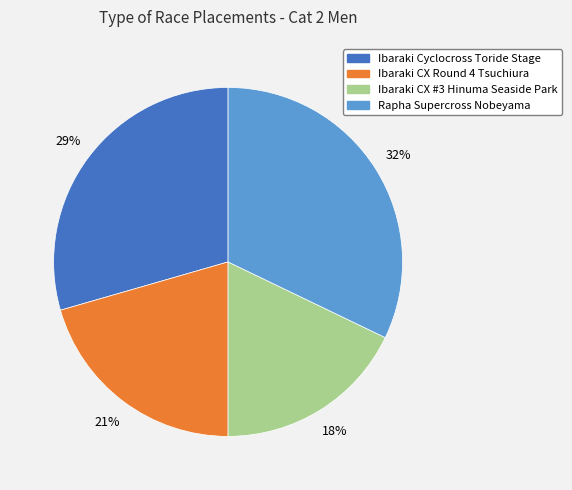

What is the ratio of the value at Ibaraki Cyclocross Toride Stage to the value at Ibaraki CX Round 4 Tsuchiura?

1.4